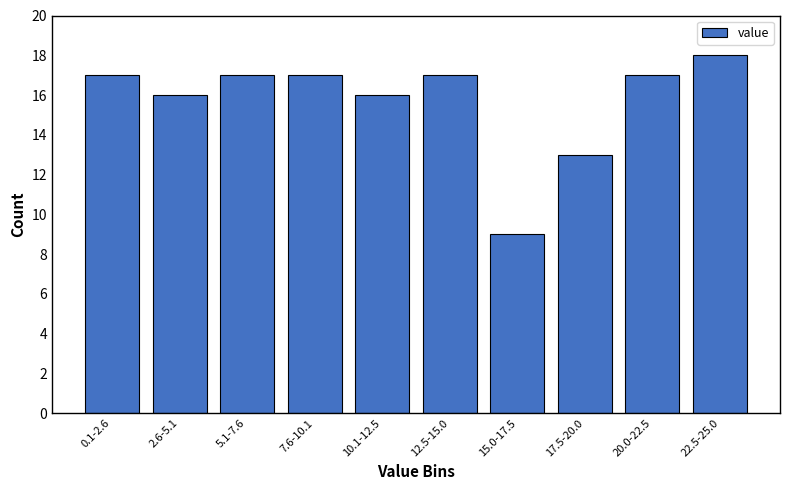

Reading left to right, what are all the values shown in this chart?

17	16	17	17	16	17	9	13	17	18